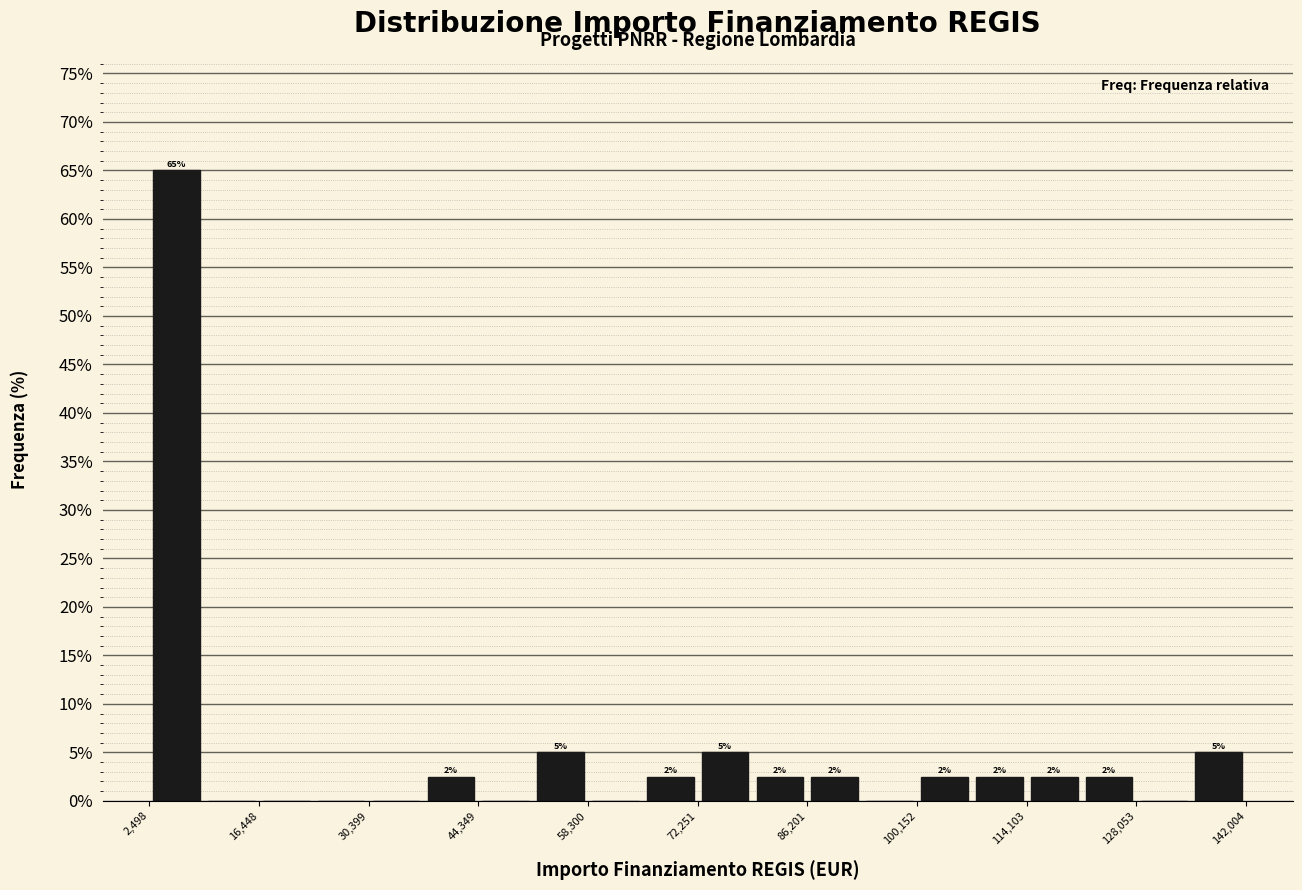

Around what value on the x-axis is the tallest bar? Give the approximate position of its centre, as read against the axis.

6000